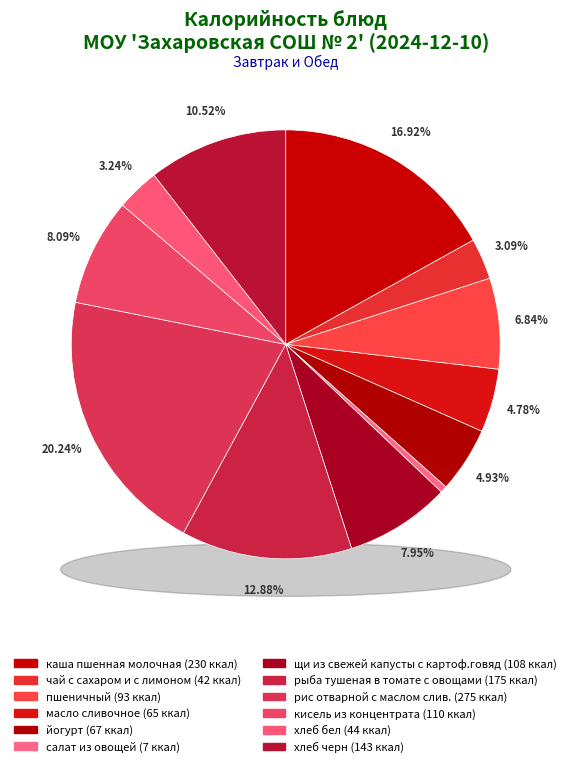

The рис отварной с маслом слив. slice represents 11% of the pie. True or false?

False